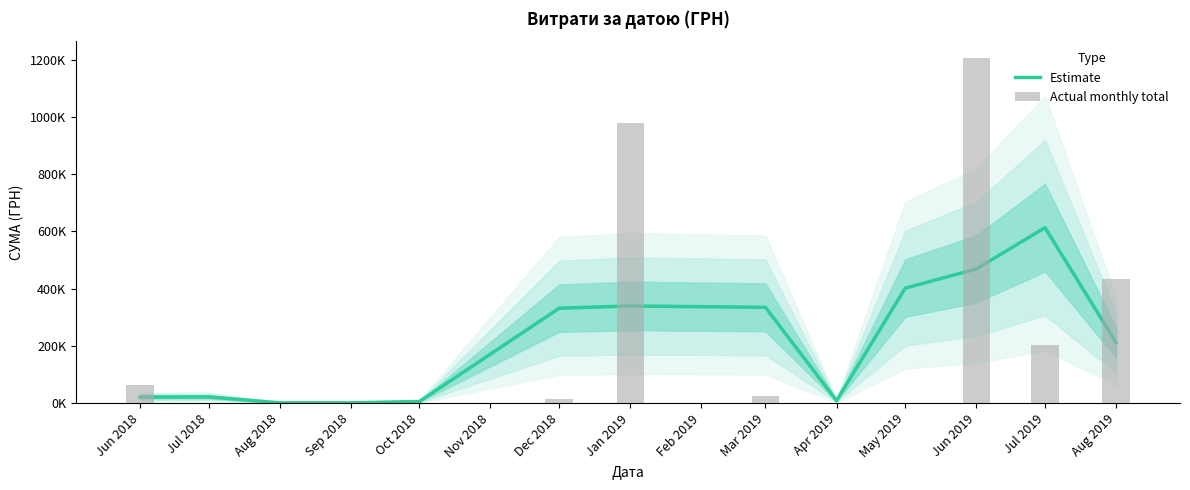

What are all the series names shown in the legend?

Estimate, Actual monthly total